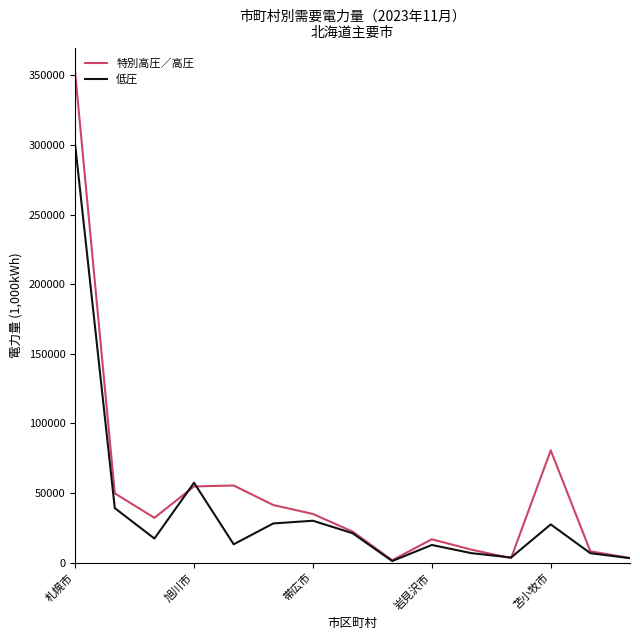

Which series has the widest spread of values?

特別高圧／高圧